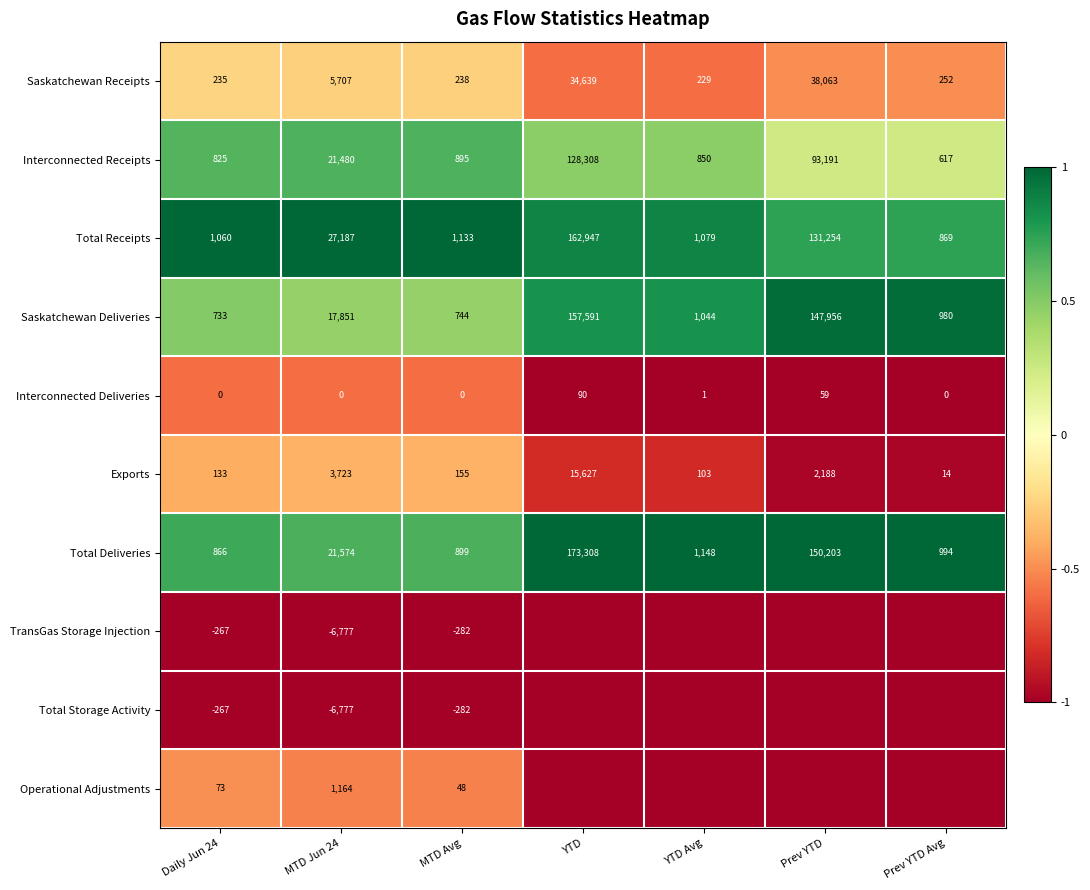

What is the difference between the maximum and minimum values in the Exports series?

15613